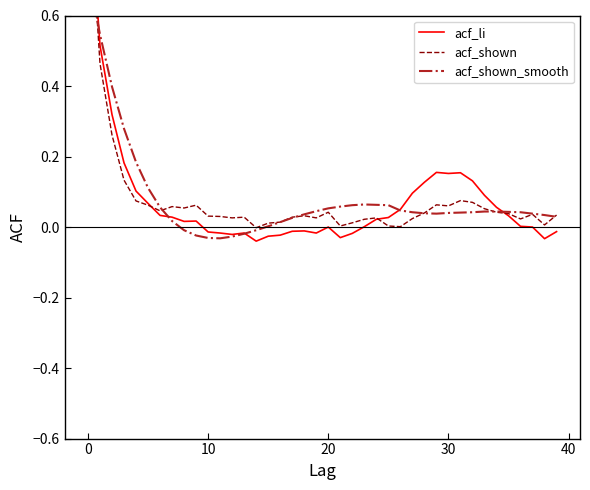

True or false: acf_shown has a value of 0.0 at 10.

True